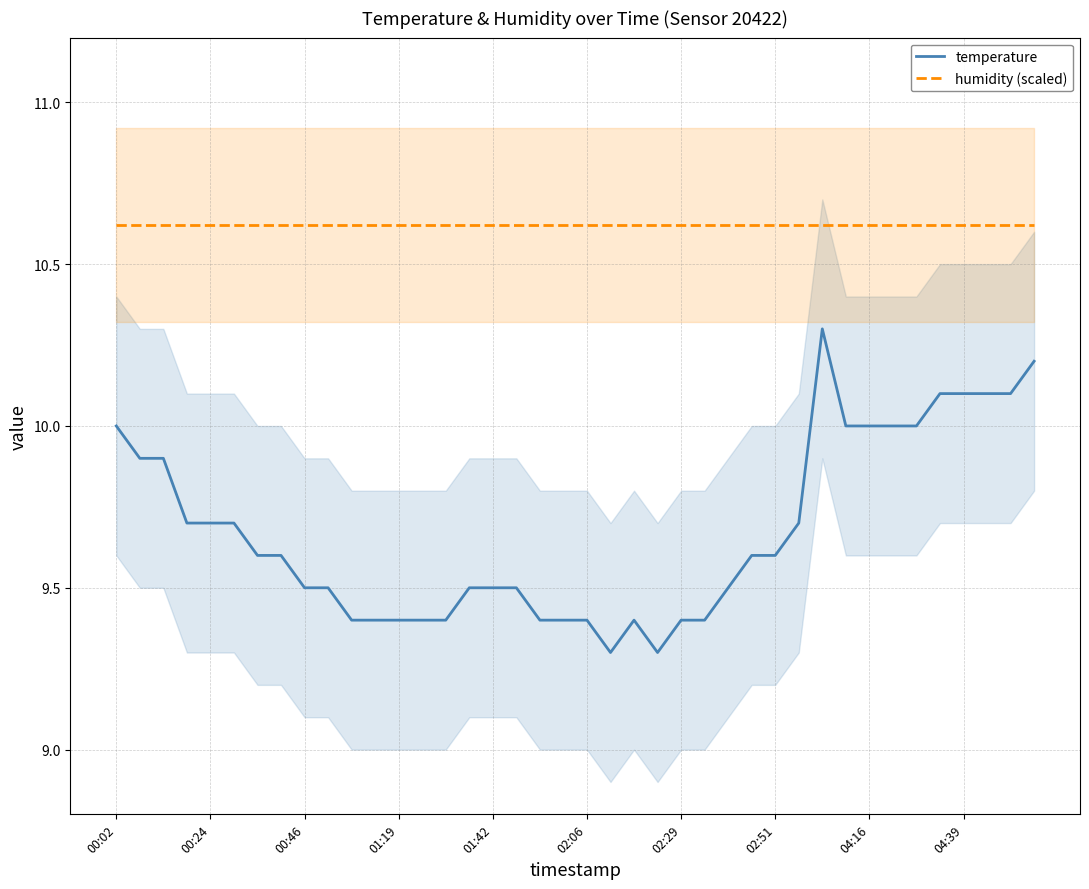

Is this an area chart (filled region under the line)?

No